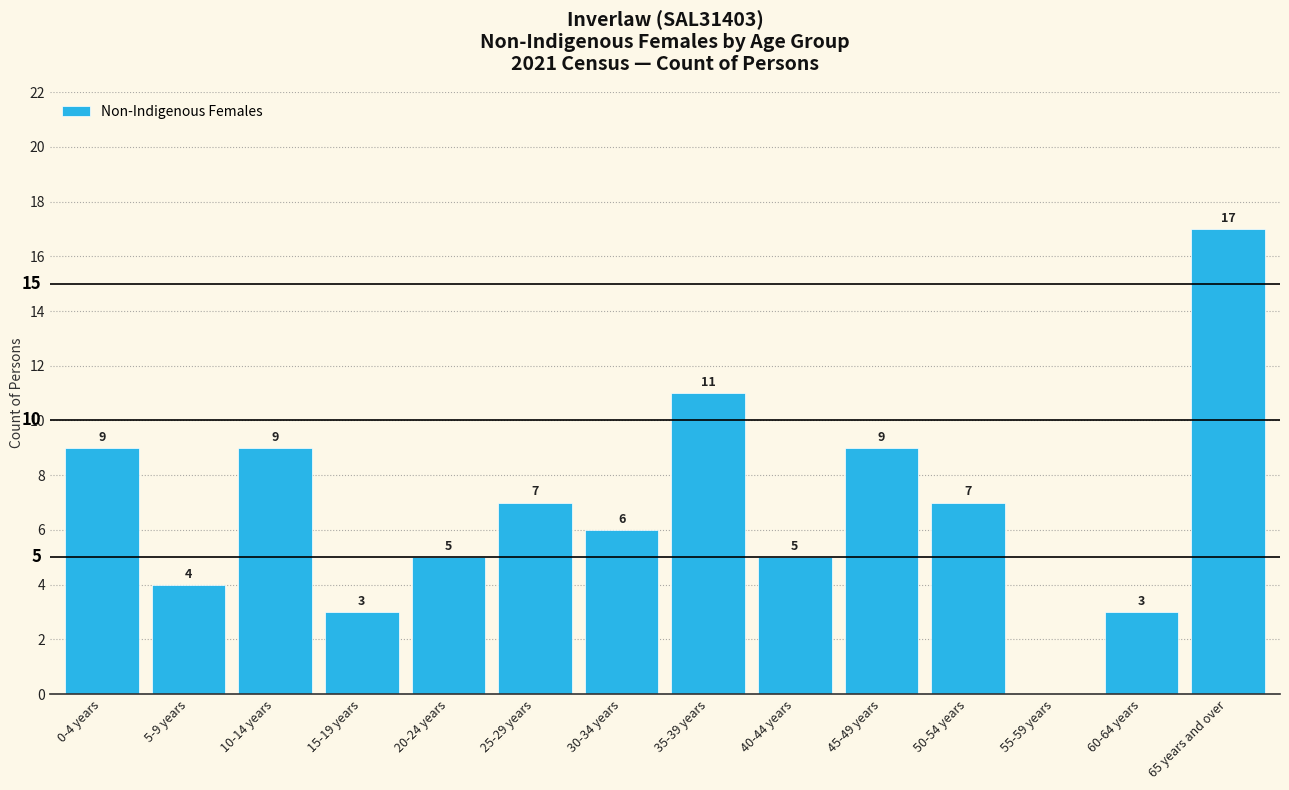

Reading right to left, extract all data points from this chart.

65 years and over=17	60-64 years=3	55-59 years=0	50-54 years=7	45-49 years=9	40-44 years=5	35-39 years=11	30-34 years=6	25-29 years=7	20-24 years=5	15-19 years=3	10-14 years=9	5-9 years=4	0-4 years=9